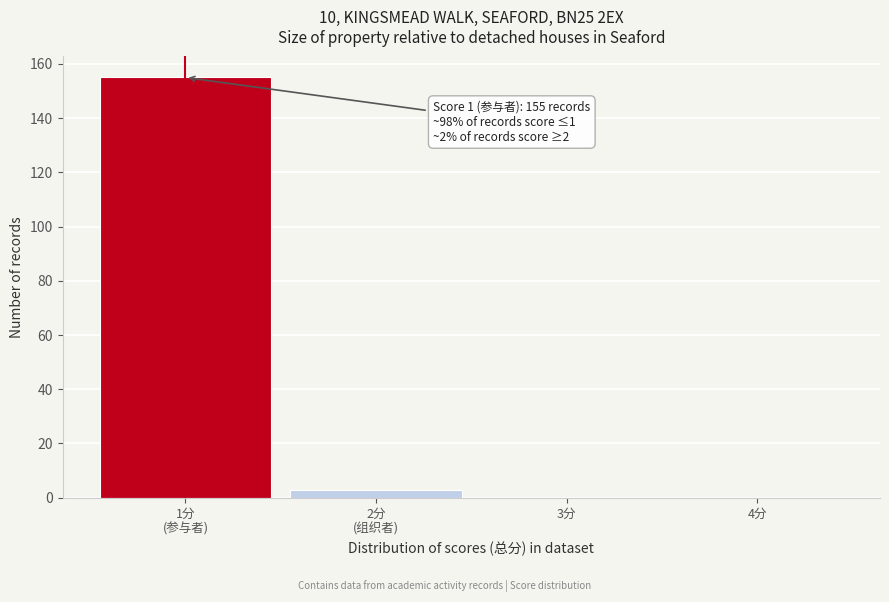

What is the sum of all values?

158